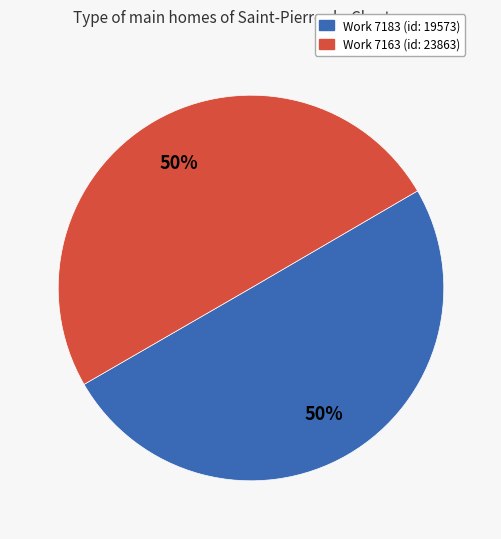

Do Work 7183 and Work 7163 together represent more than half of the pie?

Yes